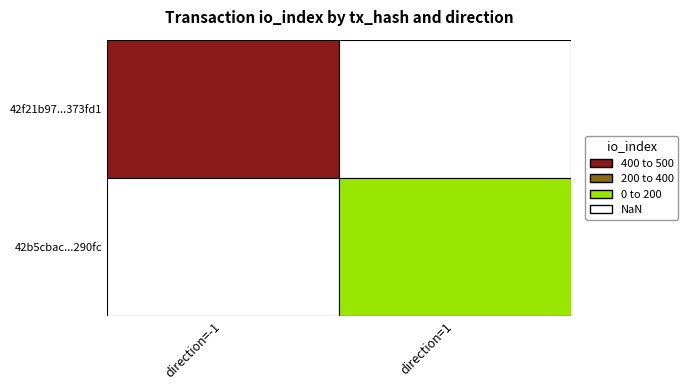

Which series has the widest spread of values?

42f21b97337a38631ffca64e6058c18ac373fd1